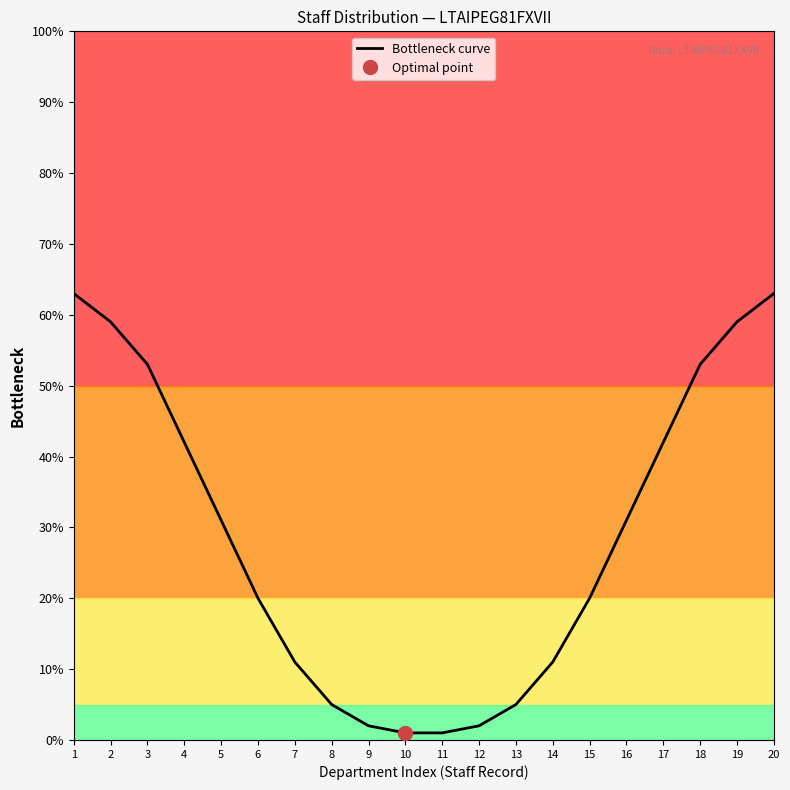

Reading right to left, transcribe all the data shown in this chart.

20=63	19=59	18=53	17=42	16=31	15=20	14=11	13=5	12=2	11=1	10=1	9=2	8=5	7=11	6=20	5=31	4=42	3=53	2=59	1=63